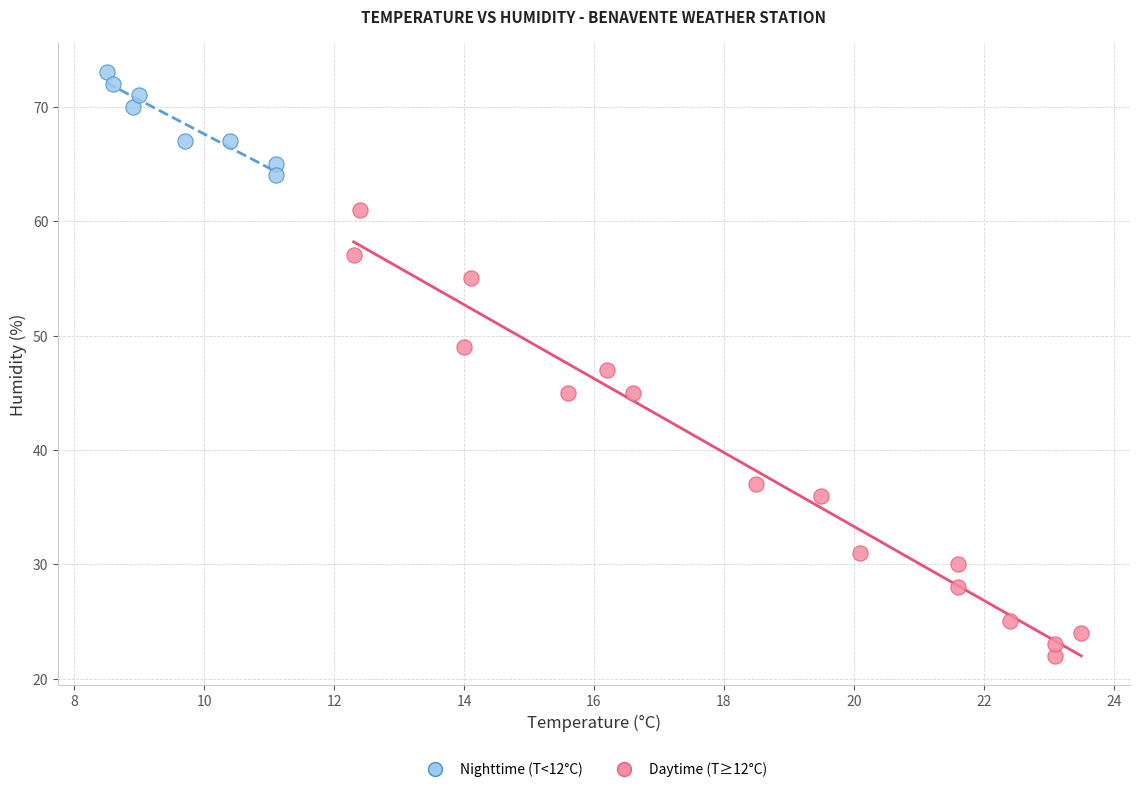

What are all the series names shown in the legend?

Nighttime (T<12°C), Daytime (T≥12°C)